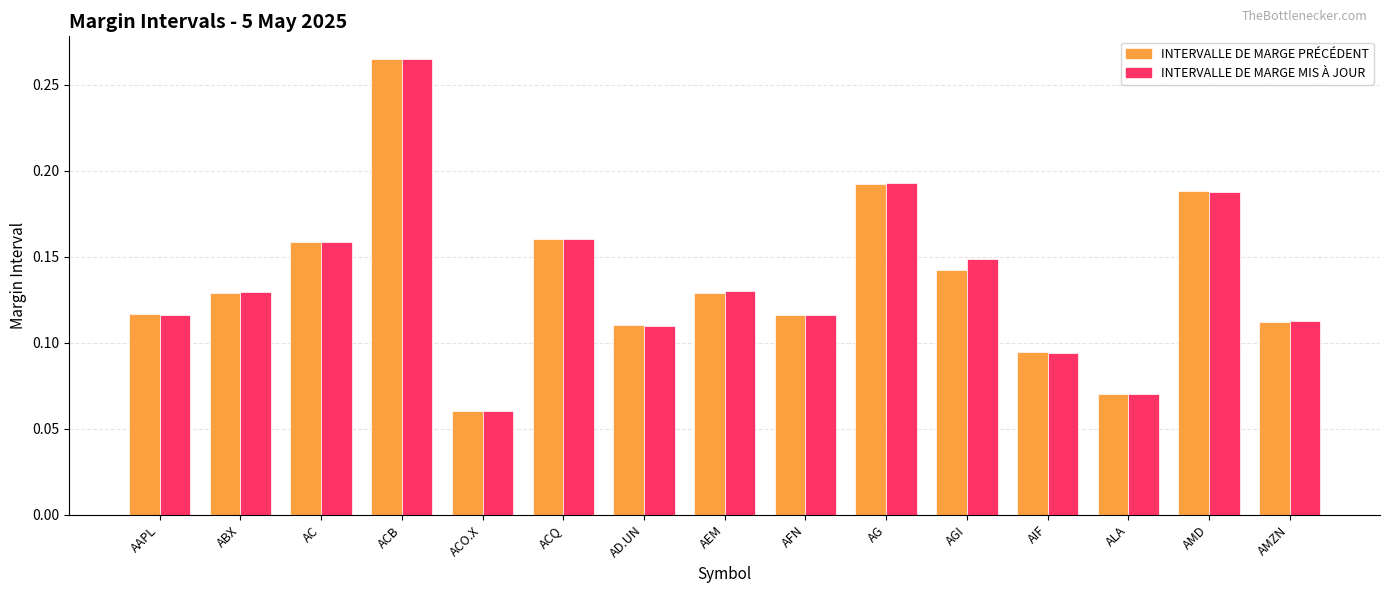

Which category has the lowest value in the INTERVALLE DE MARGE PRÉCÉDENT series?

ACO.X